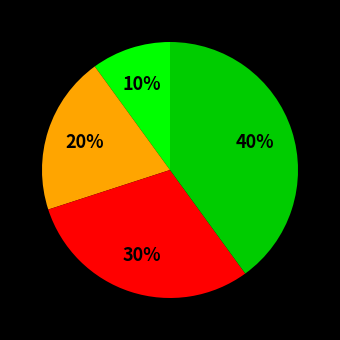

Does any single category account for the majority?

No